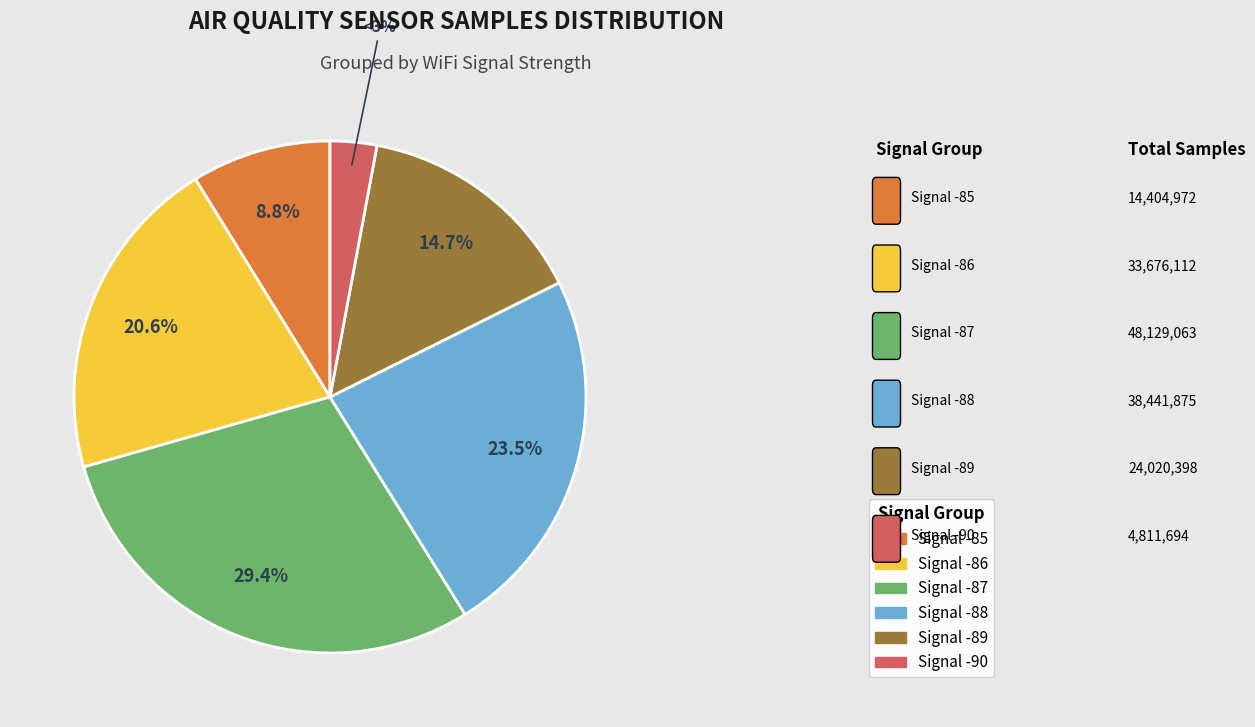

How many segments does this pie chart have?

6